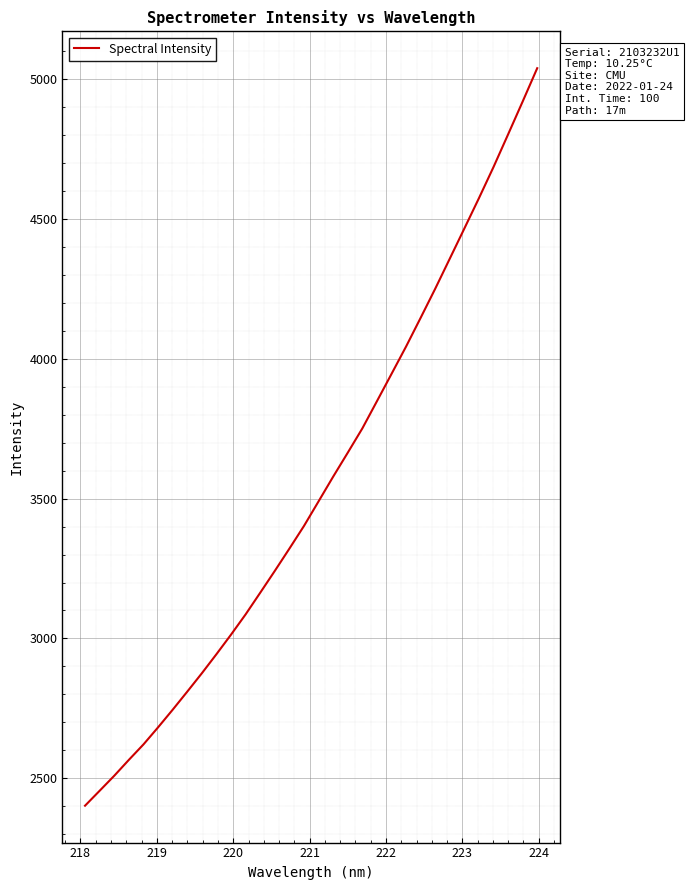

What is the difference between the maximum and minimum values?

2636.7